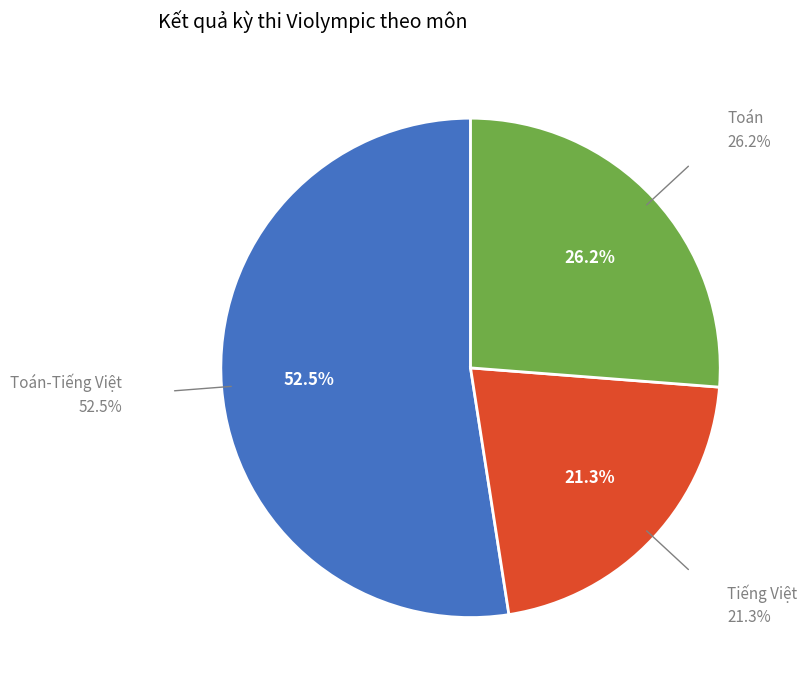

To the nearest percent, what is the combined percentage of Tiếng Việt and Toán?

48%